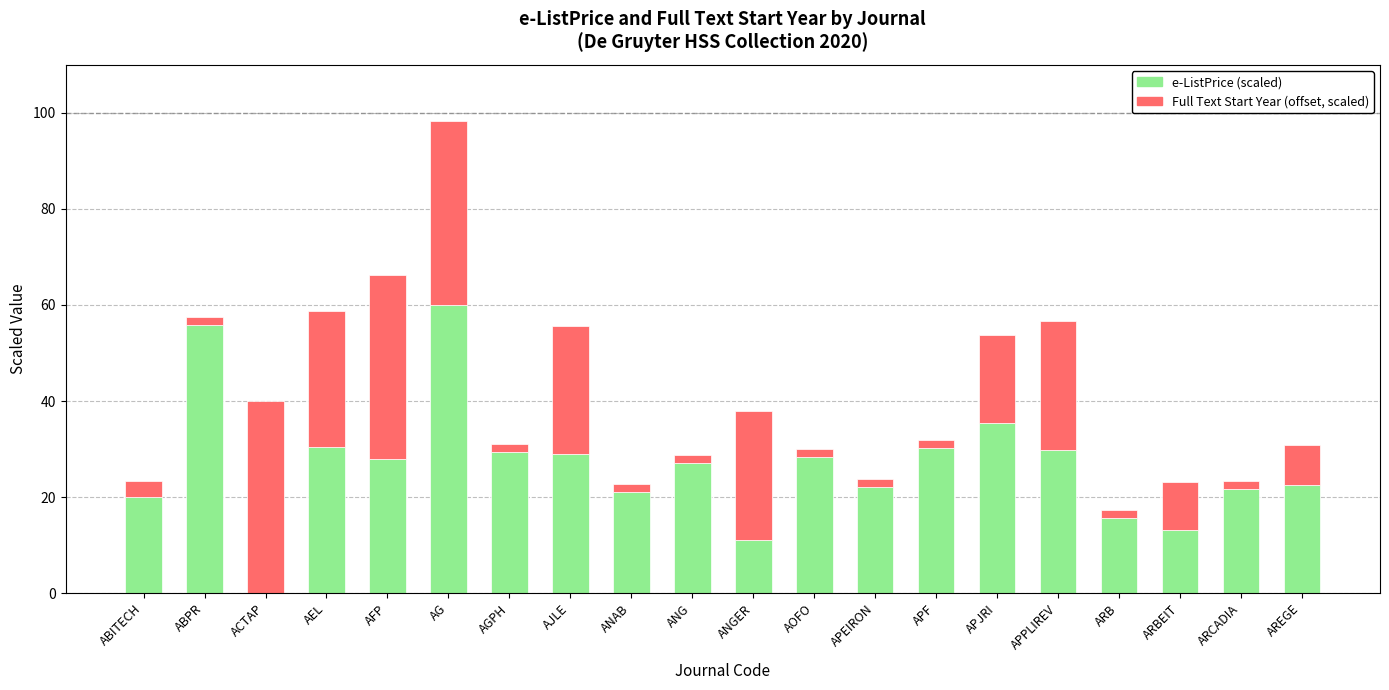

At which category is the sum across all series the highest?

AG